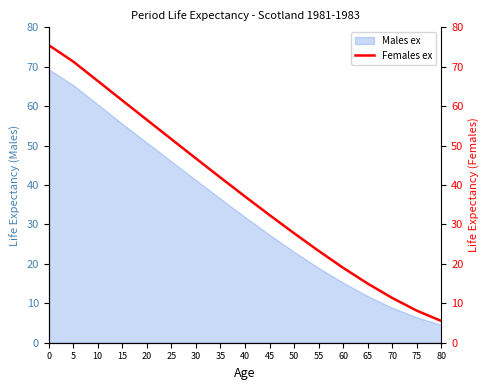

The value of Males ex at 0 is 69.3. True or false?

True